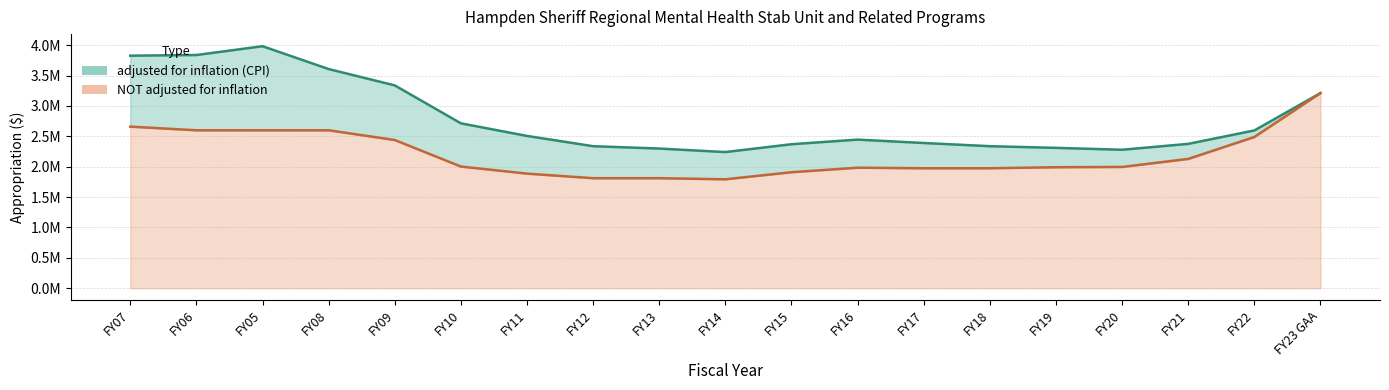

At FY12, list the series in order from smallest to largest.

NOT adjusted for inflation, adjusted for inflation (CPI)